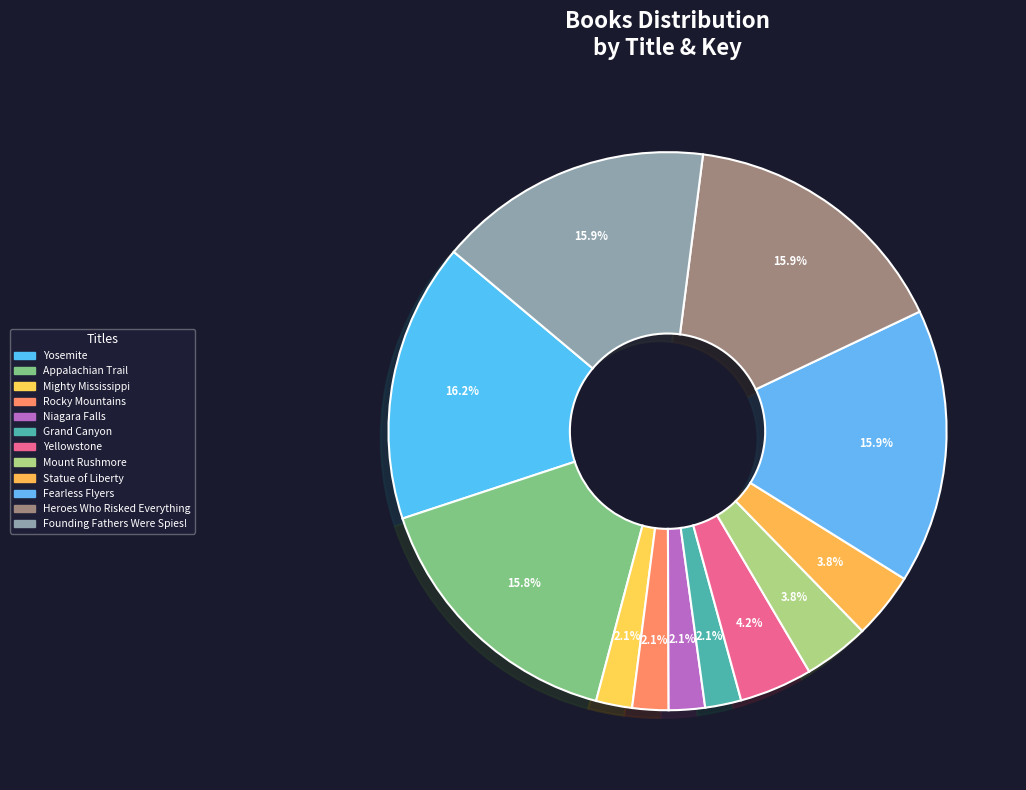

How many slices are in this pie chart?

12